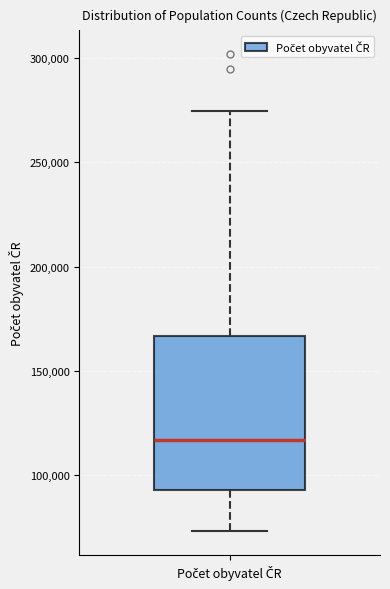

Where does the lower whisker of the box for Počet obyvatel ČR end on the y-axis? The values are not printed on the chart, so give them approximately, as read against the axis.

75000